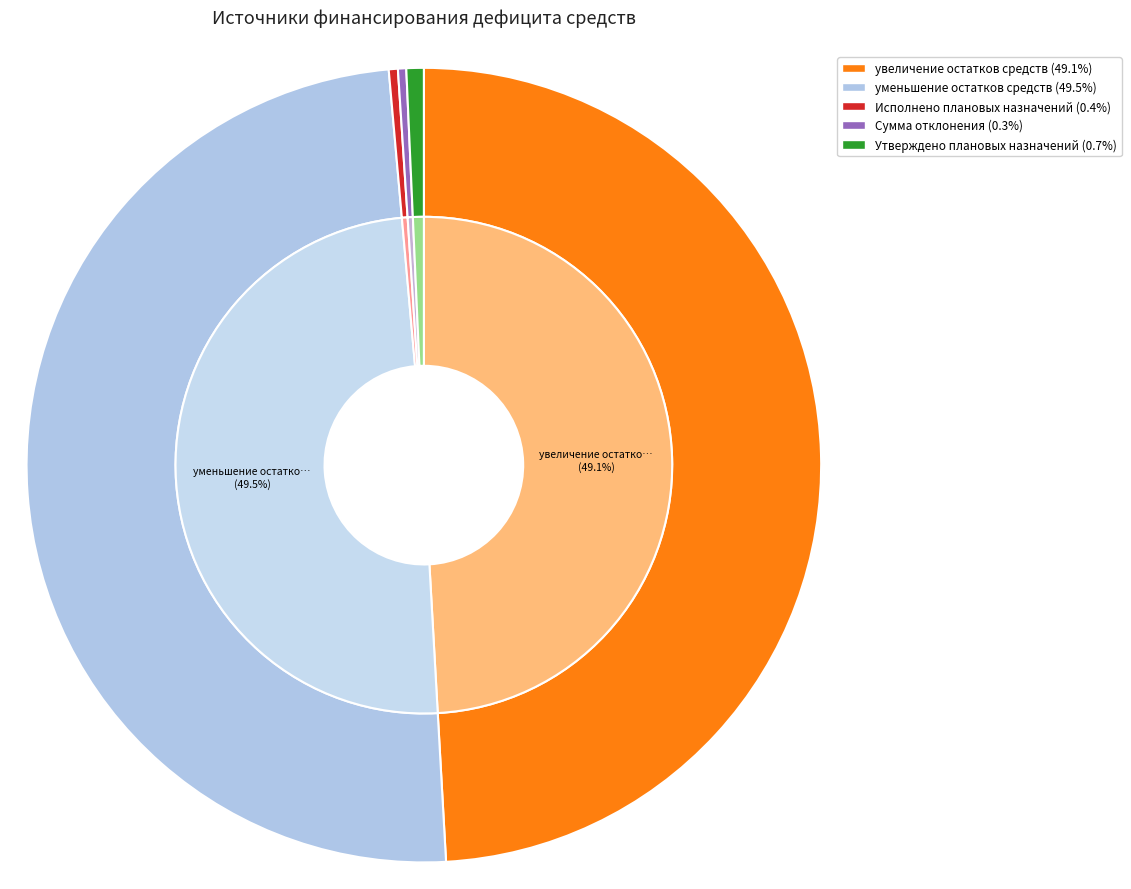

Is there a majority slice in this chart?

No